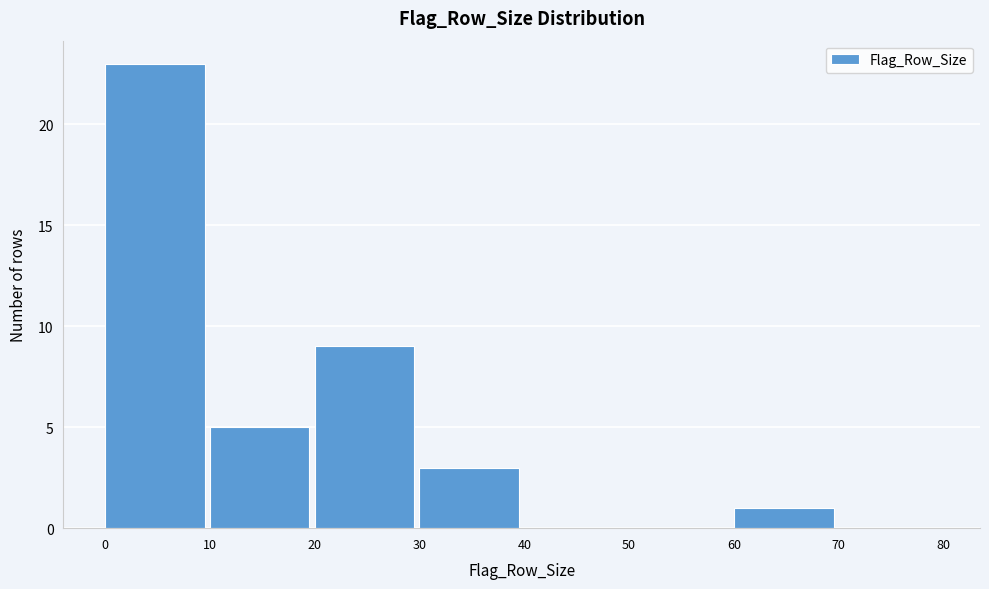

Reading left to right, list every bar in this chart as the range it spans on the x-axis followed by its height. The values are not printed on the chart, so give them approximately, as read against the axis.

0 to 10: 23
10 to 20: 5
20 to 30: 9
30 to 40: 3
40 to 50: 0
50 to 60: 0
60 to 70: 1
70 to 80: 0